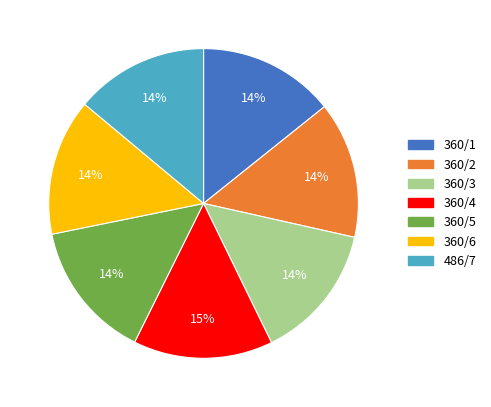

To the nearest percent, what percentage of the pie is 360/3?

14%